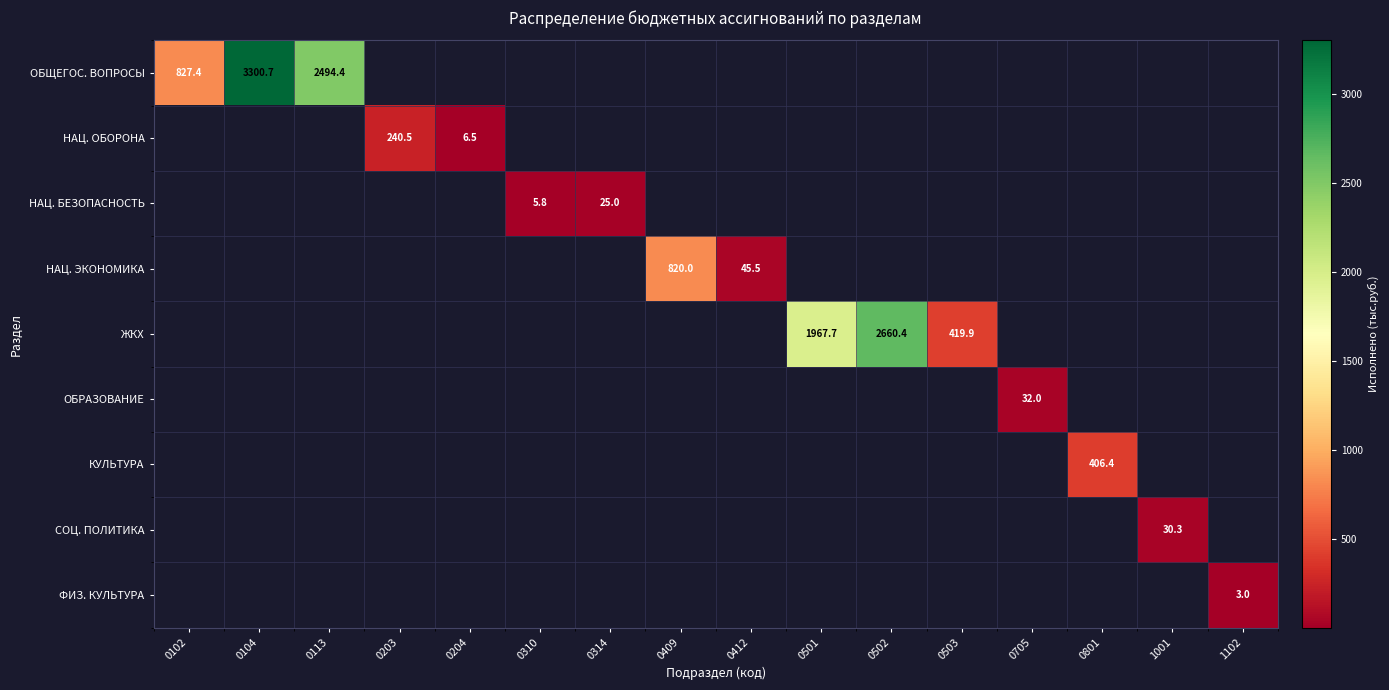

At how many categories does at least one series exceed 1743?

4